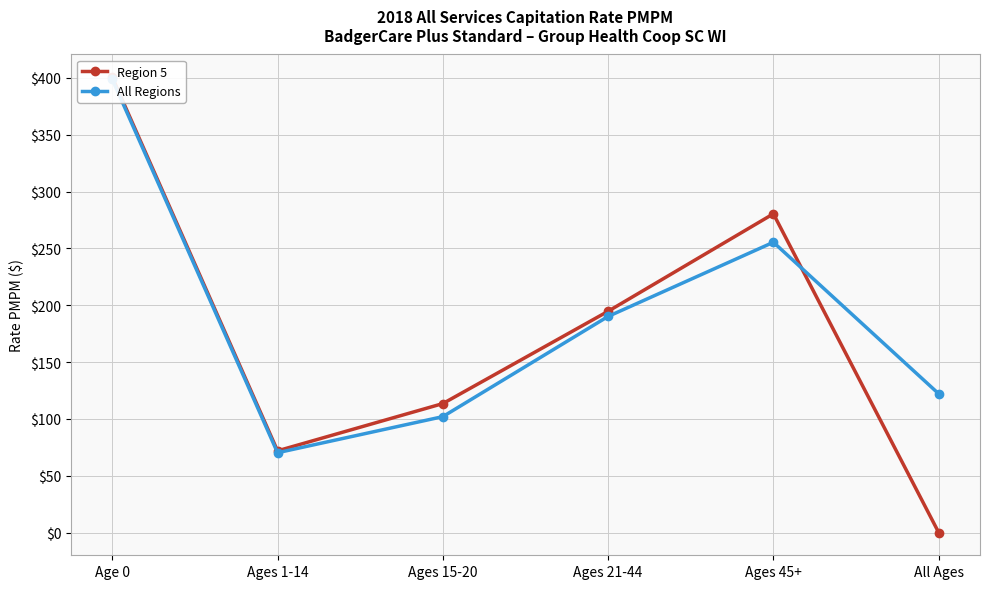

What is the sum of all Region 5 values?

1061.0